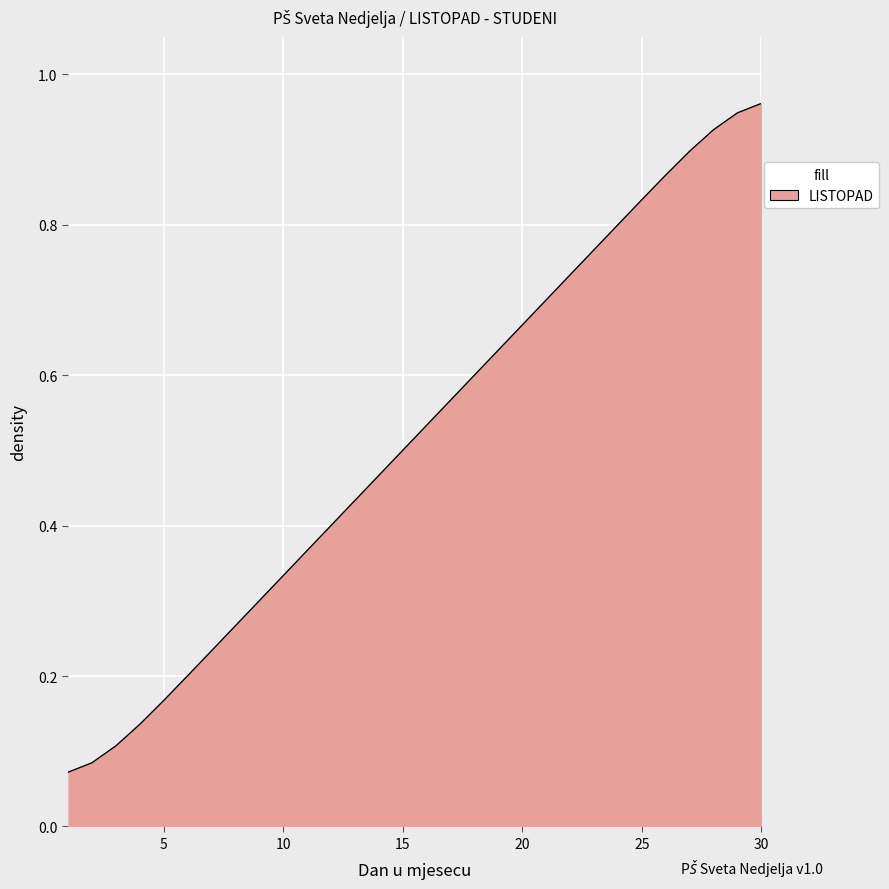

The value at 21 is 0.7. True or false?

True